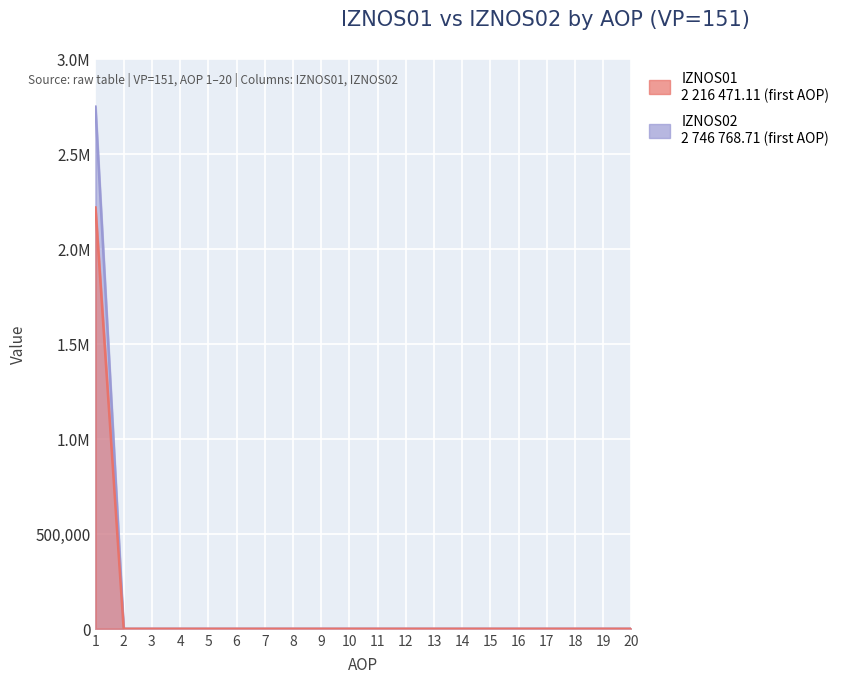

Which series changed the most between 12 and 13?

IZNOS01